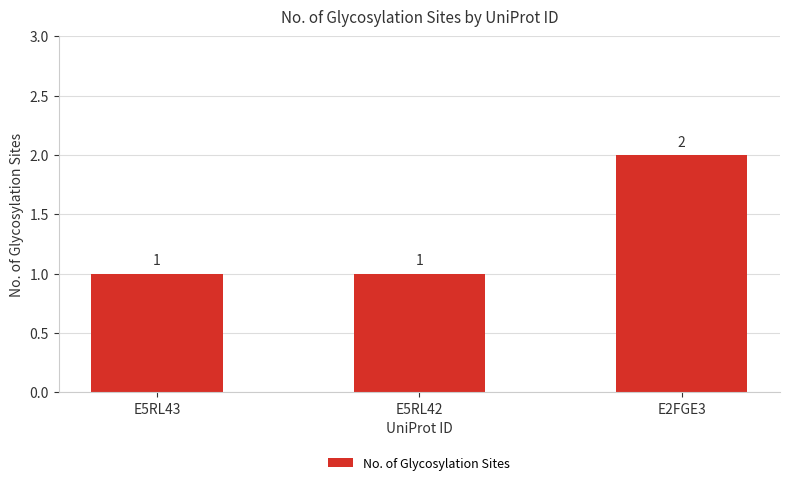

What is the value of the 1st bar from the left?

1